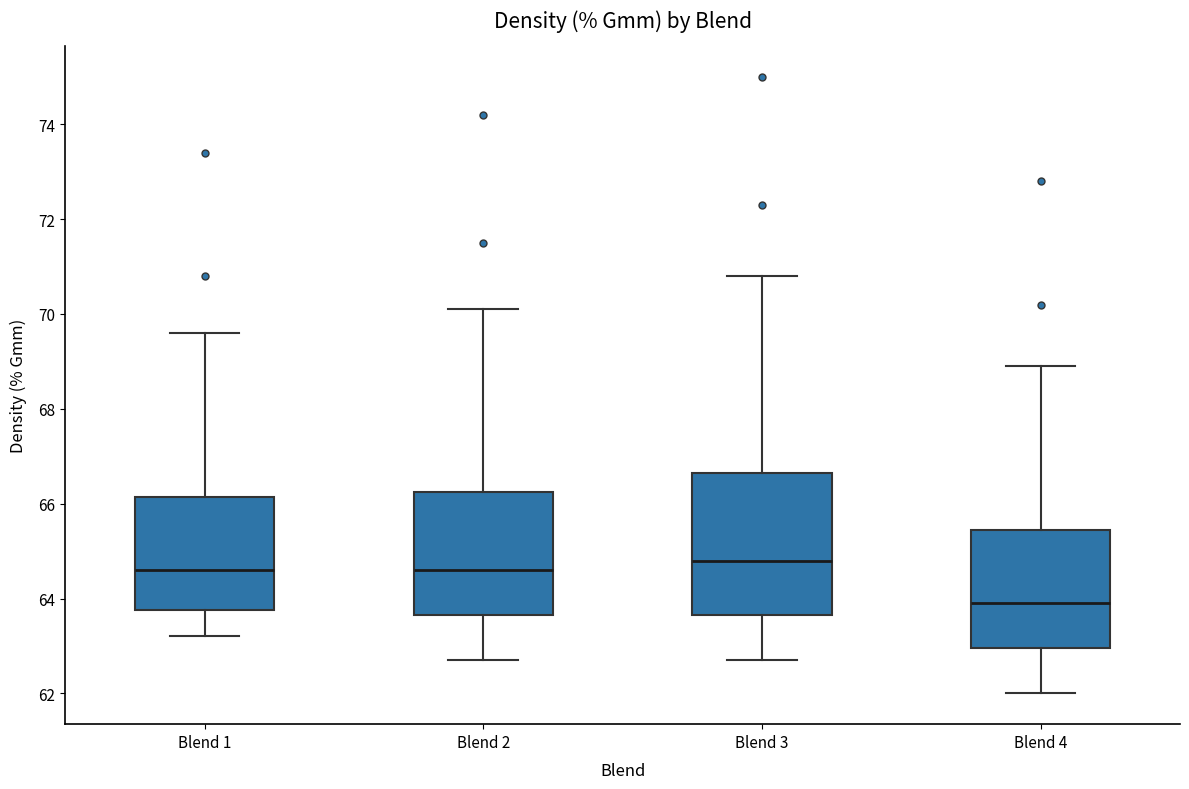

Reading left to right, read every box against the y-axis: the position of its median line, the range the box covers, and the ends of its whiskers. The values are not printed on the chart, so give them approximately, as read against the axis.

Blend 1: median 64.6, box 63.8 to 66.2, whiskers 63.2 to 69.6
Blend 2: median 64.6, box 63.6 to 66.2, whiskers 62.8 to 70.2
Blend 3: median 64.8, box 63.6 to 66.6, whiskers 62.8 to 70.8
Blend 4: median 64.0, box 63.0 to 65.4, whiskers 62.0 to 69.0